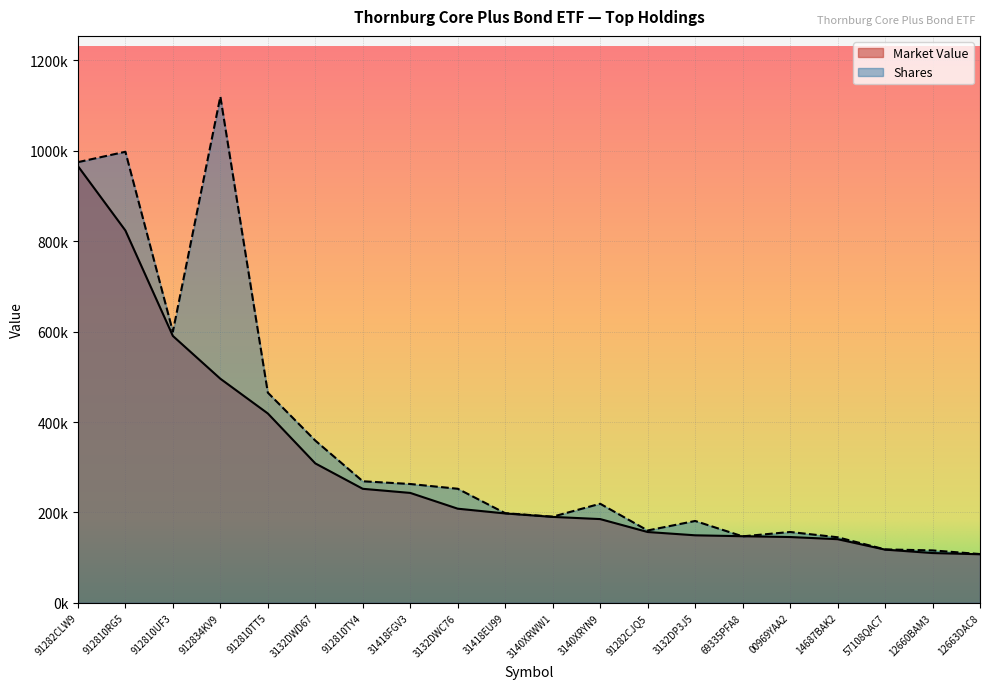

How many data points in Market Value are less than 197683?

10